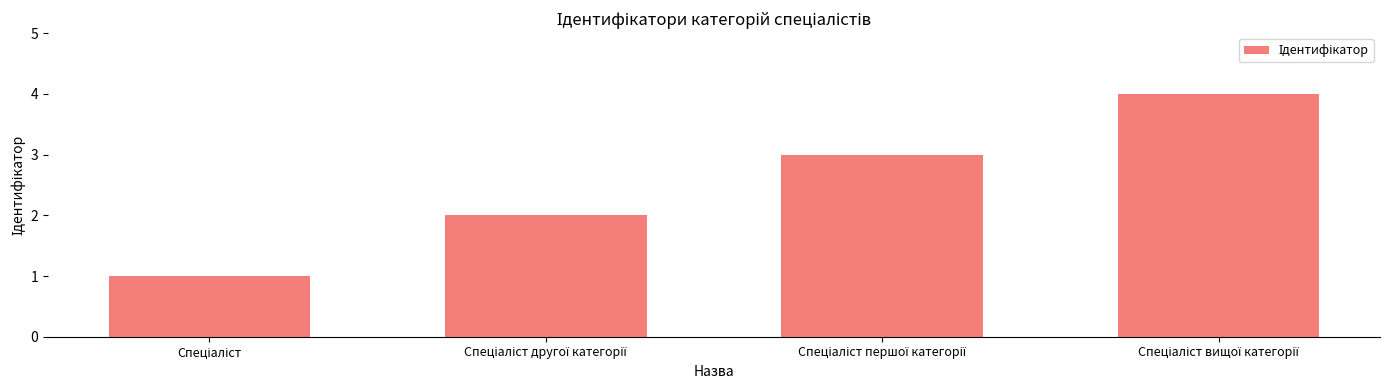

How many data points does each series have?

4